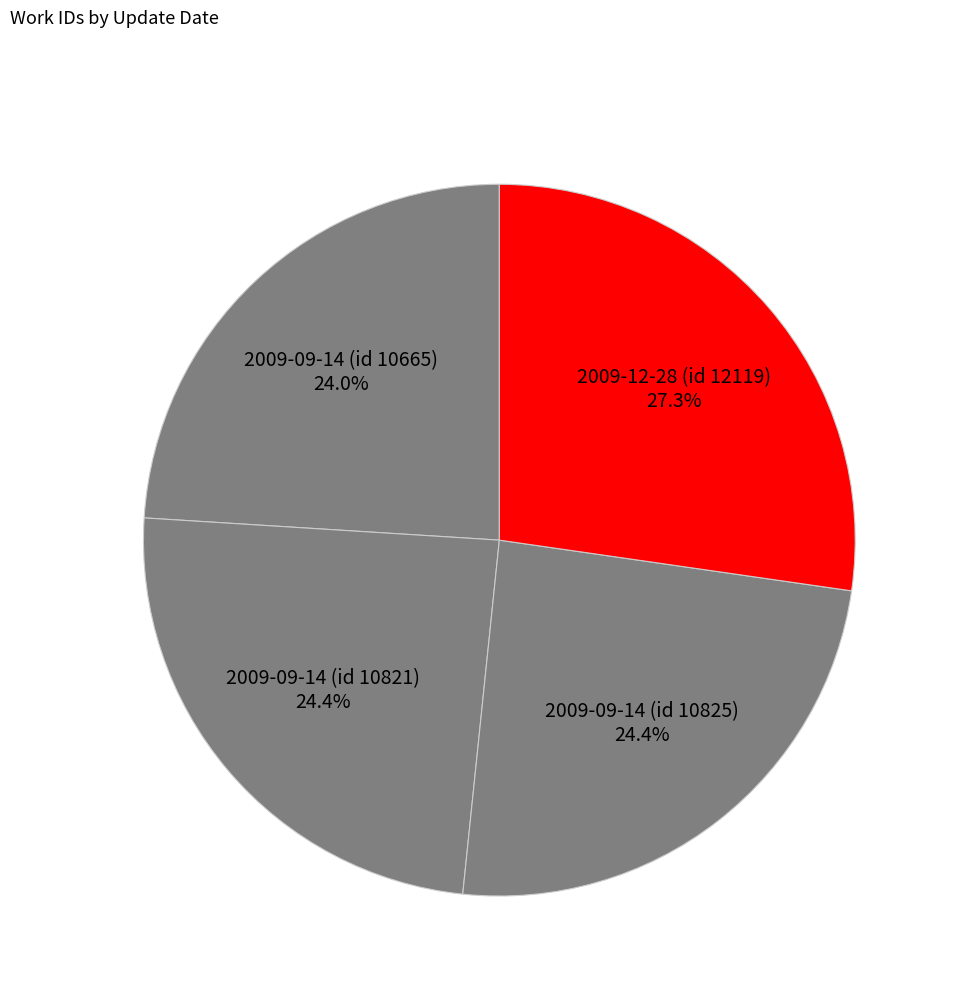

What percentage is the 2009-09-14 (id 10665) slice, to the nearest percent?

24%